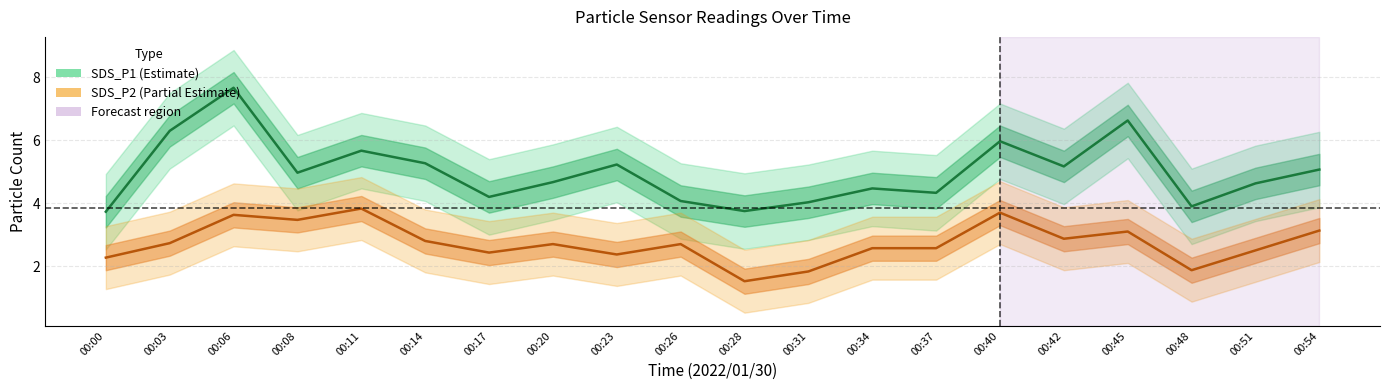

Reading left to right, list all the values displayed in this chart.

SDS_P1: 3.7	6.3	7.7	5.0	5.7	5.3	4.2	4.7	5.2	4.1	3.8	4.0	4.5	4.3	6.0	5.2	6.6	3.9	4.6	5.1
SDS_P2: 2.3	2.7	3.6	3.5	3.8	2.8	2.4	2.7	2.4	2.7	1.5	1.8	2.6	2.6	3.7	2.9	3.1	1.9	2.5	3.1